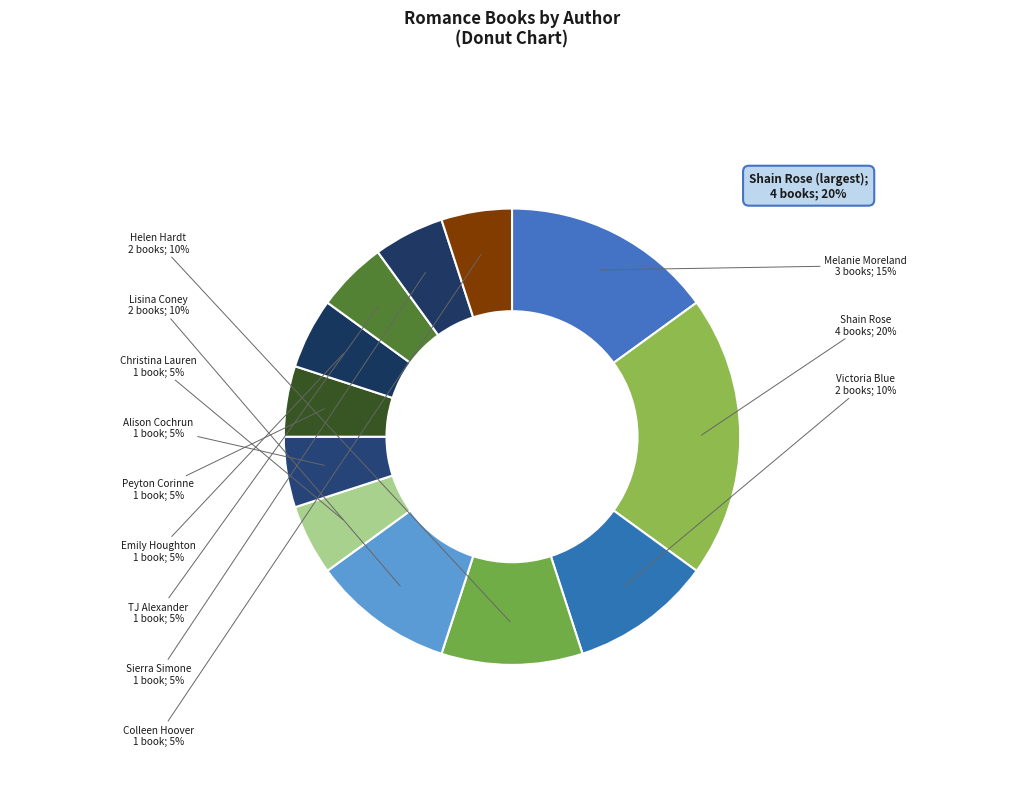

The Colleen Hoover slice represents 16% of the pie. True or false?

False